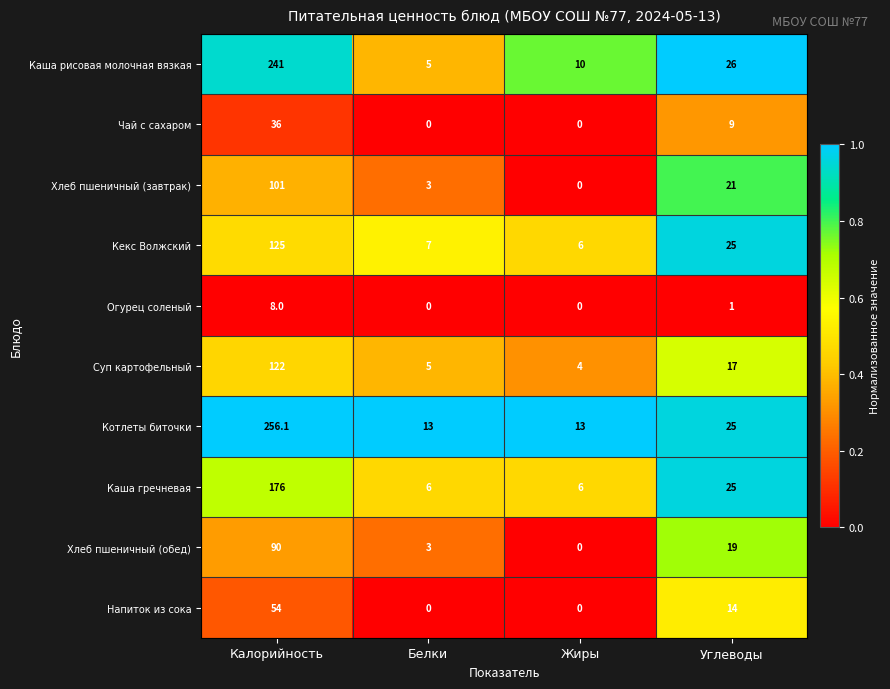

The Огурец соленый series shows 8.0 at Калорийность. True or false?

True